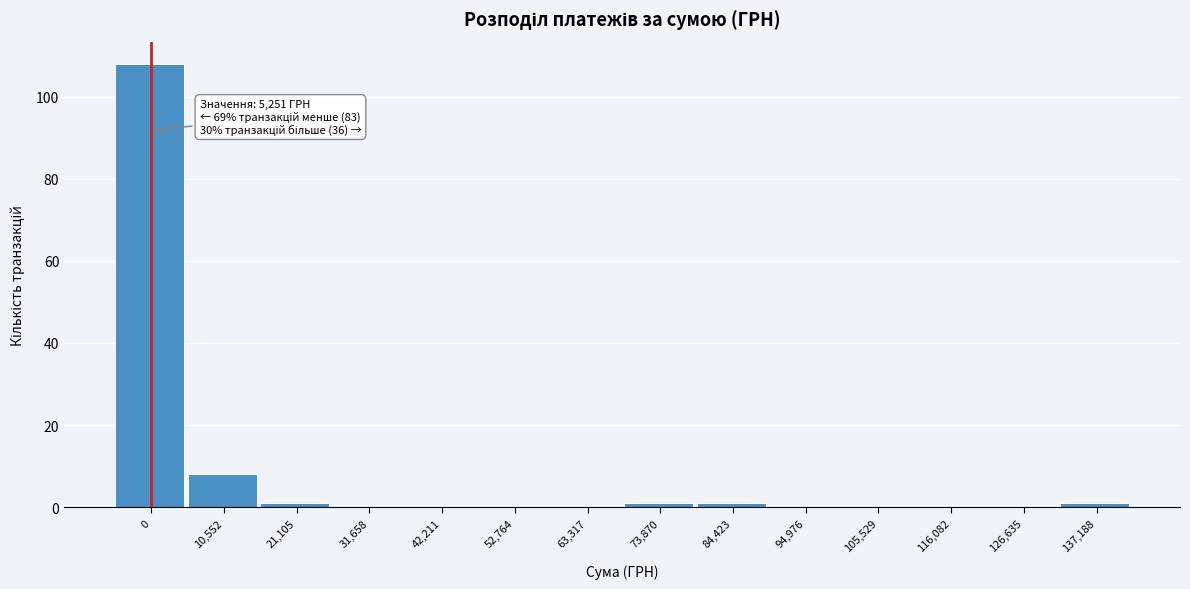

Reading left to right, transcribe all the data shown in this chart.

0=108	10,552=8	21,105=1	31,658=0	42,211=0	52,764=0	63,317=0	73,870=1	84,423=1	94,976=0	105,529=0	116,082=0	126,635=0	137,188=1